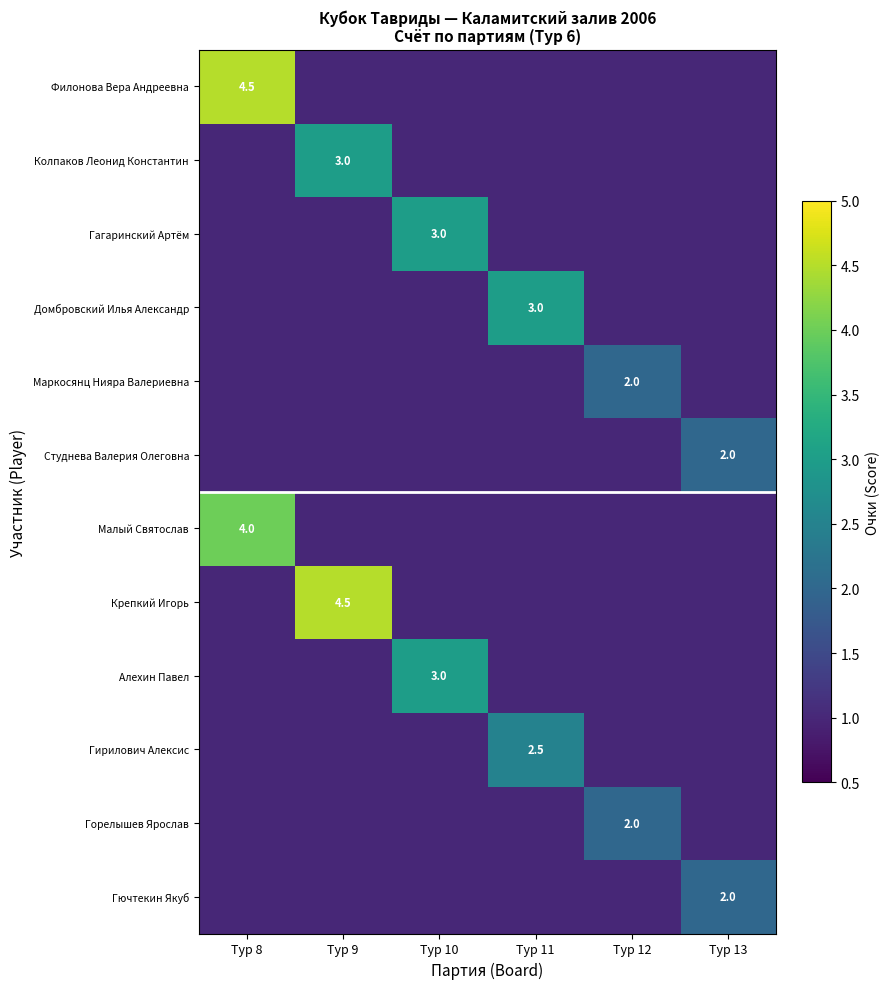

What is the total value across all series at Тур 9?

17.5